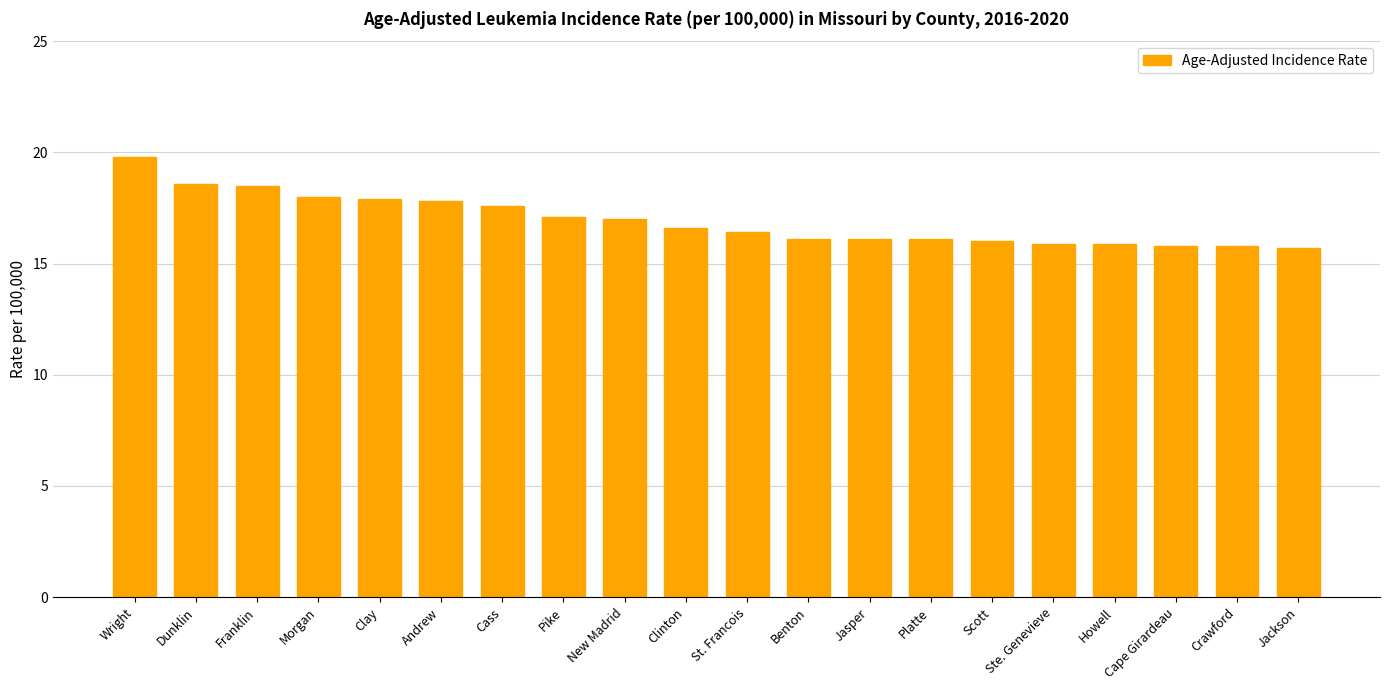

Which category has the highest value across all series?

Wright